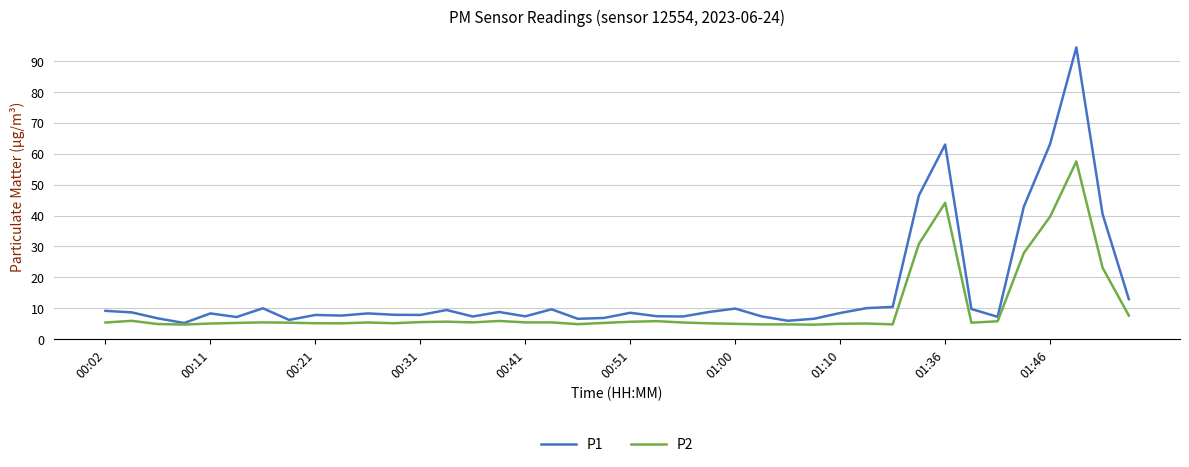

Which series has the largest total across all categories?

P1